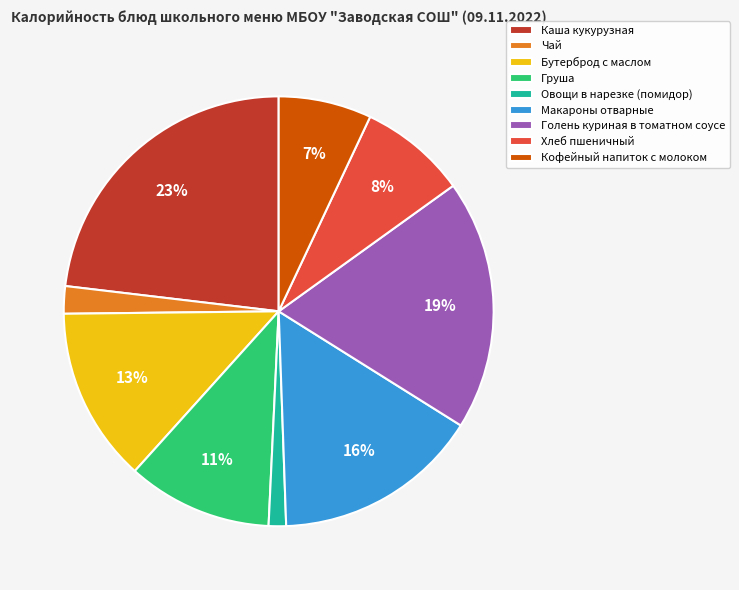

Combined, do Каша кукурузная and Голень куриная в томатном соусе account for over 50%?

No